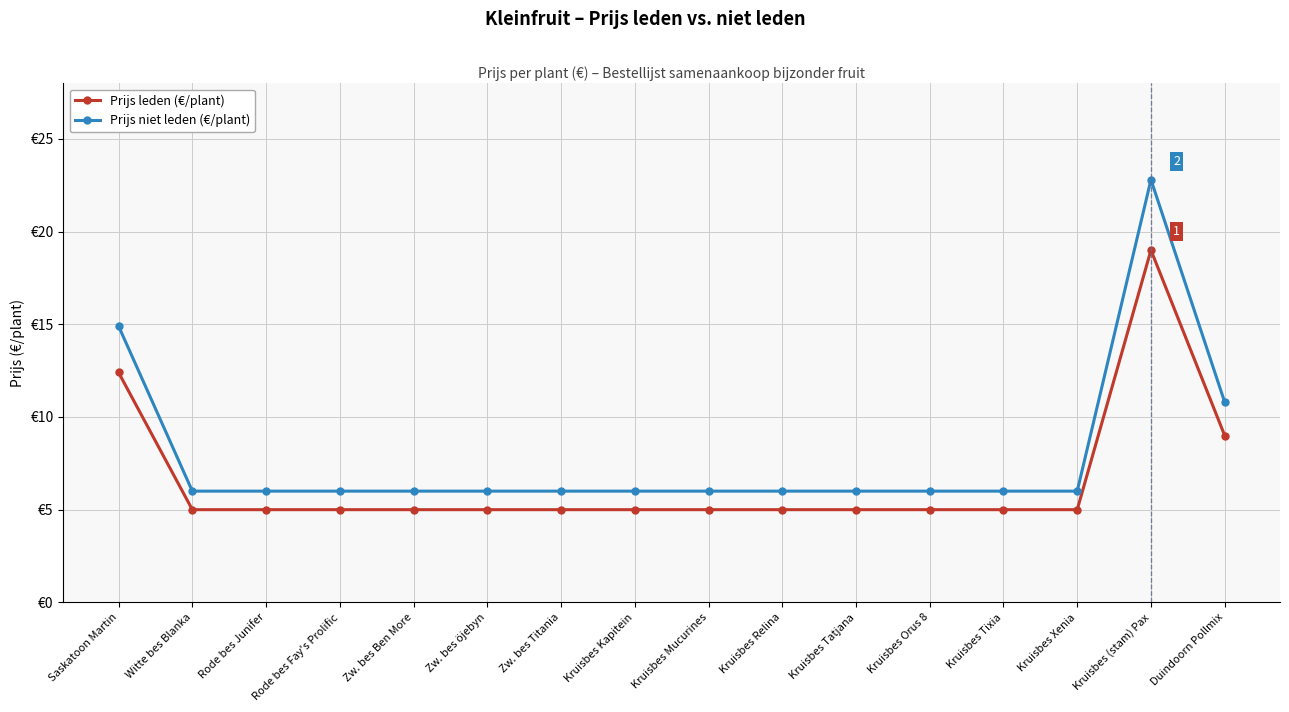

List the series in order of their peak value, lowest first.

Prijs leden (€/plant), Prijs niet leden (€/plant)